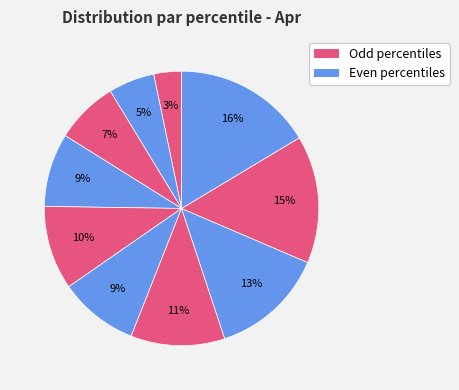

How many slices are in this pie chart?

10